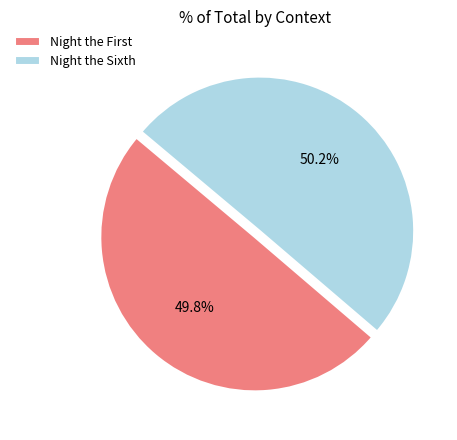

To the nearest percent, what percentage of the pie is Night the Sixth?

50%